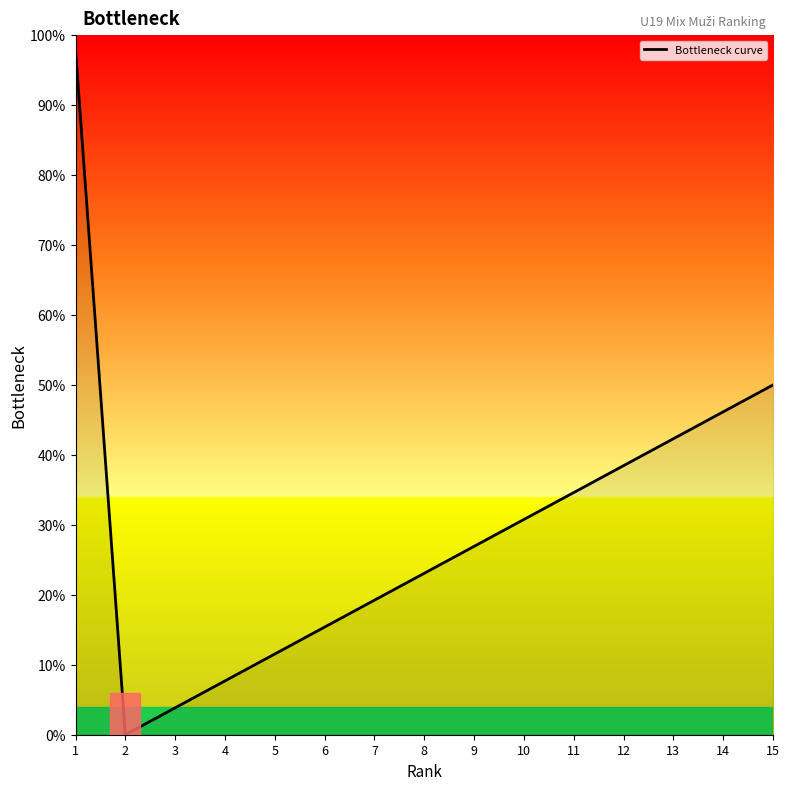

Reading left to right, what are all the values shown in this chart?

98.0	0.0	3.8	7.7	11.5	15.4	19.2	23.1	26.9	30.8	34.6	38.5	42.3	46.2	50.0